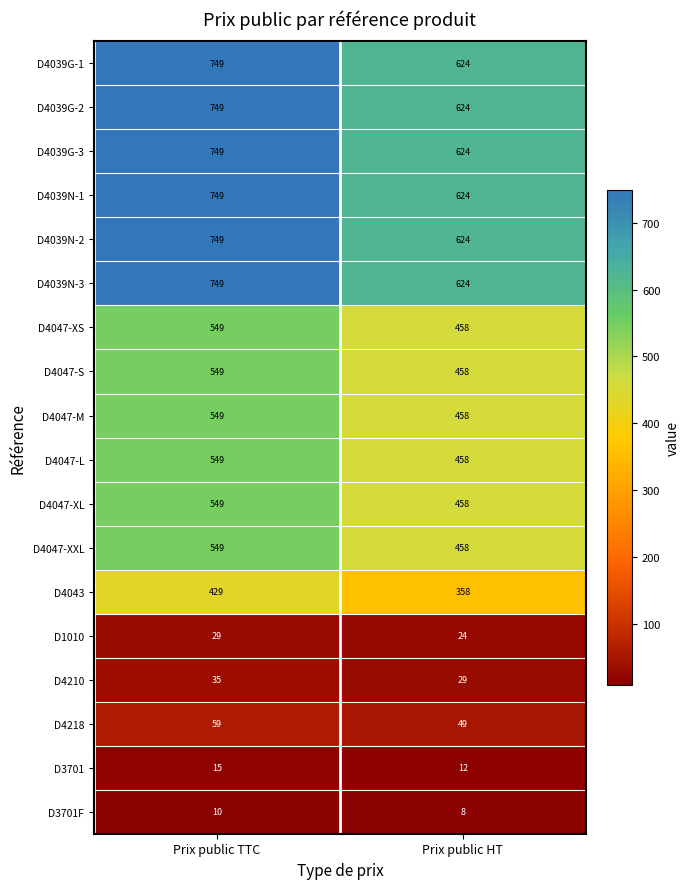

What is the lowest value of the D4039N-2 series?

624